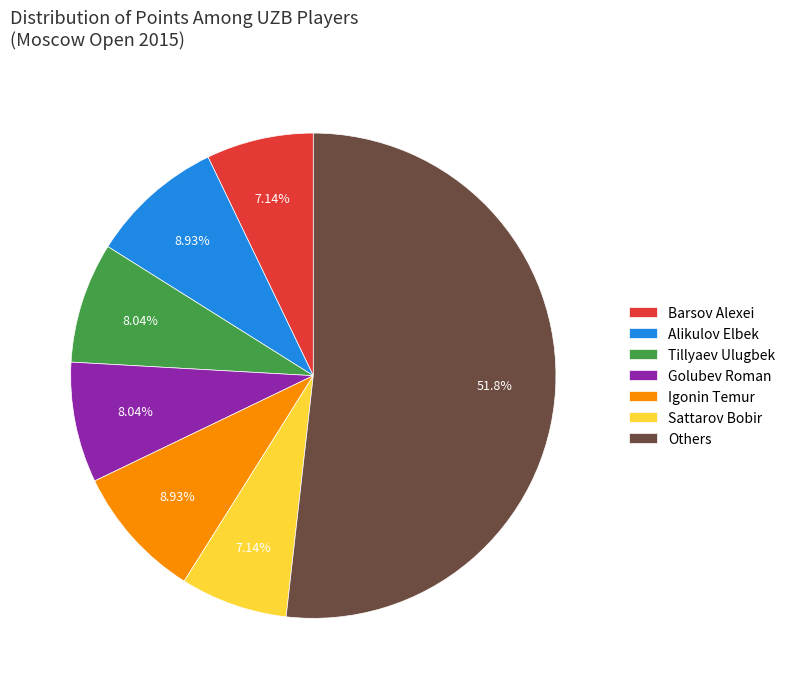

Does any single category account for the majority?

Yes